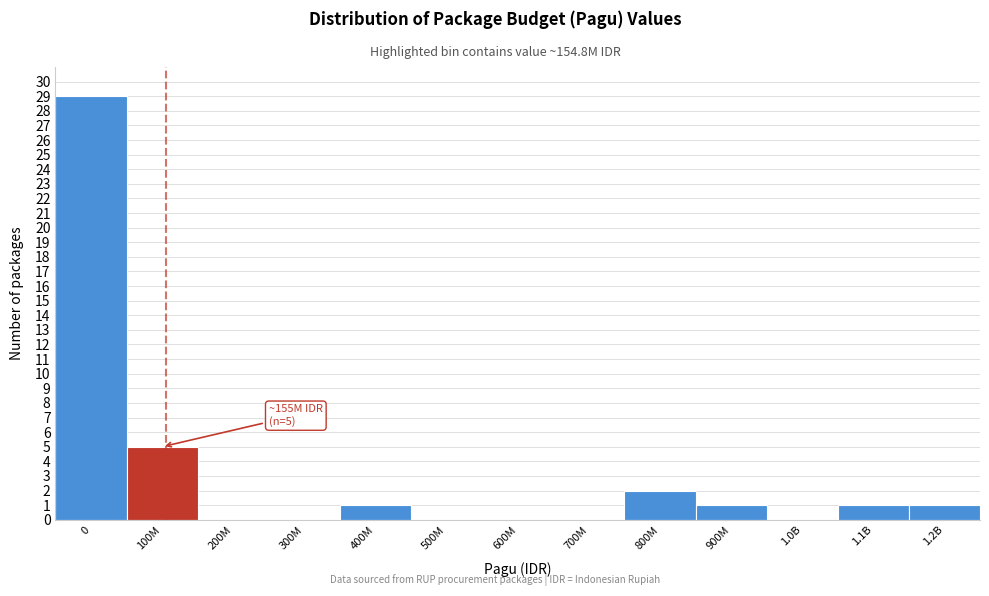

Reading right to left, what are all the values shown in this chart?

1.2B=1	1.1B=1	1.0B=0	900M=1	800M=2	700M=0	600M=0	500M=0	400M=1	300M=0	200M=0	100M=5	0=29